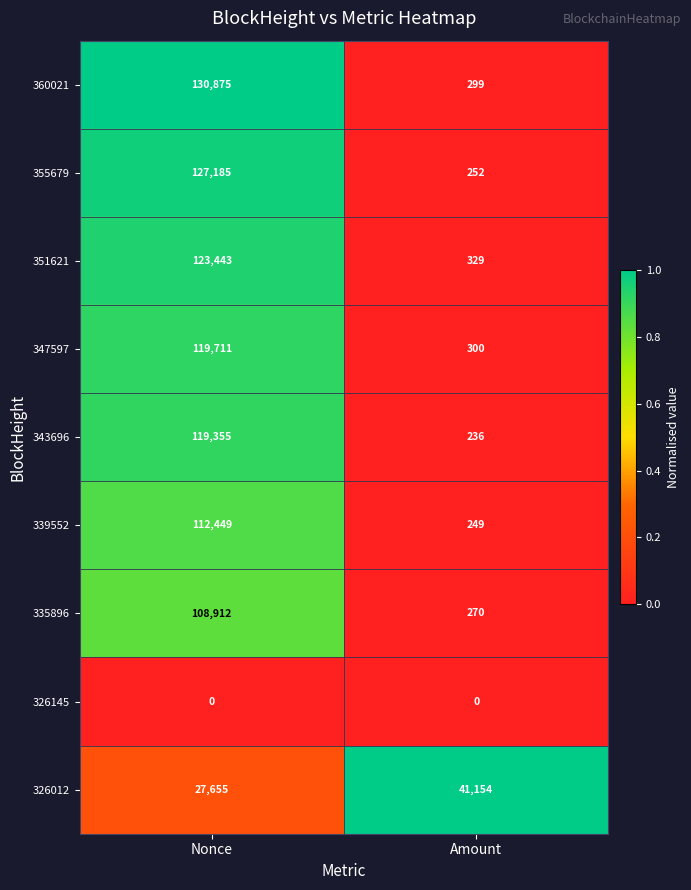

What is the sum of all 347597 values?

120011